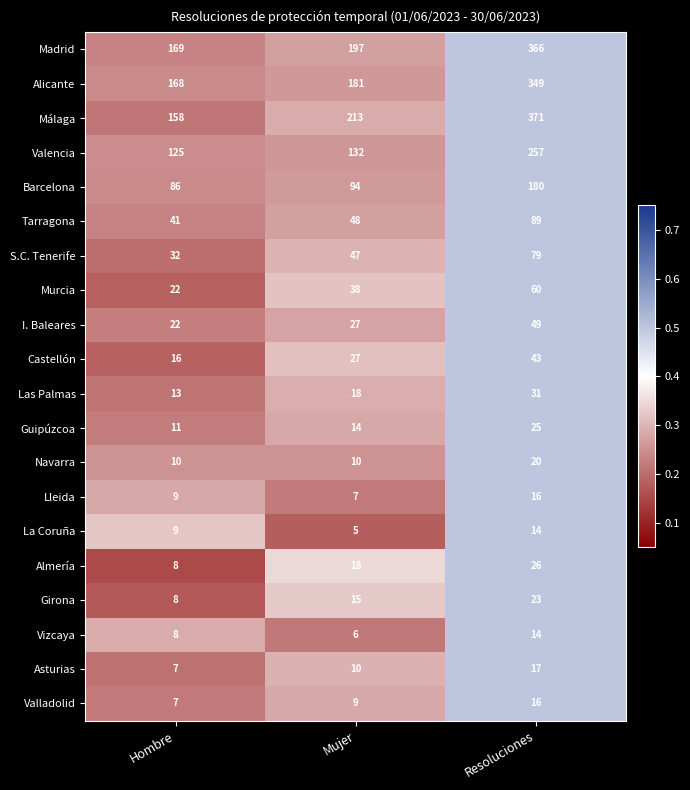

What is the spread (max minus min) of values at Hombre?

162